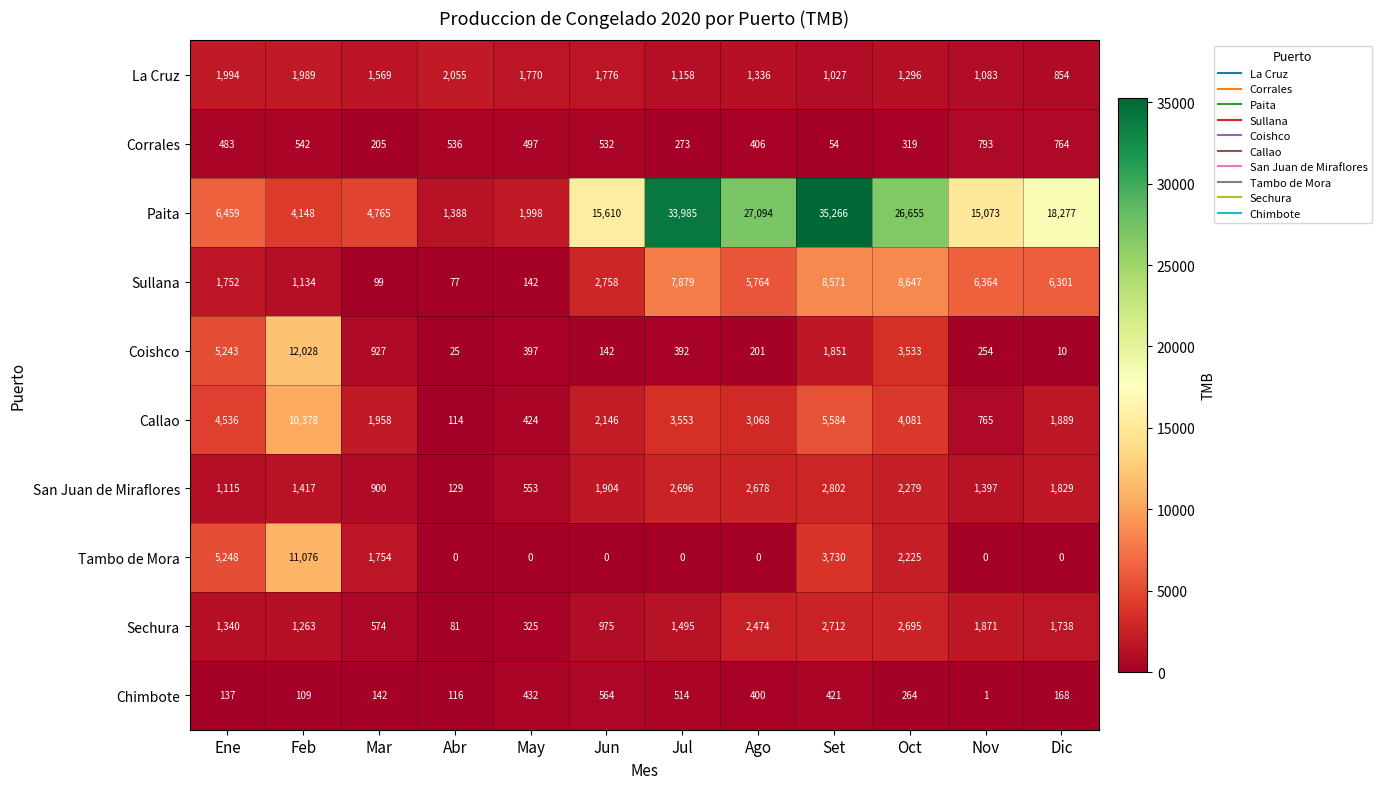

At which label does Tambo de Mora reach its peak?

Feb